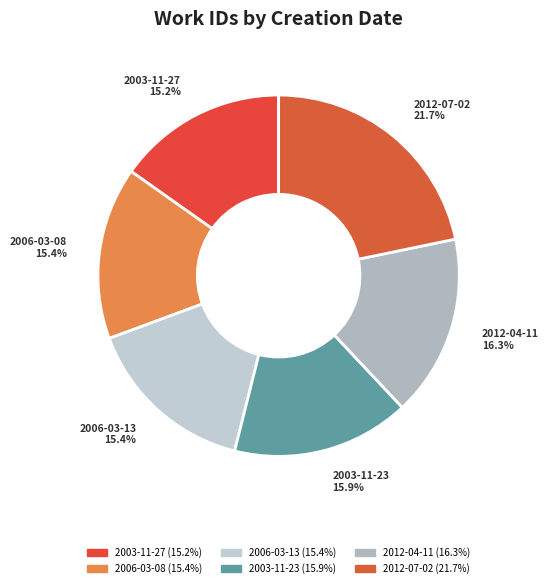

How many segments does this pie chart have?

6